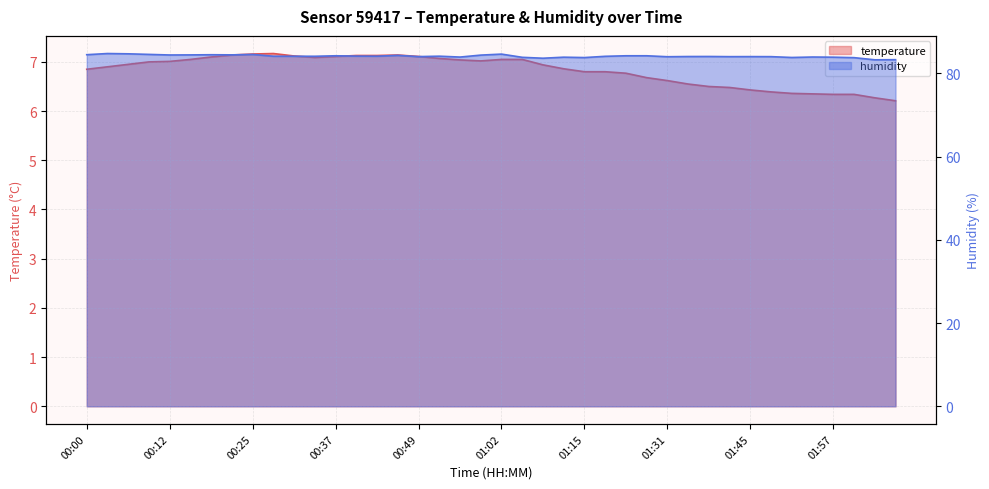

True or false: temperature and humidity cross at least once.

False